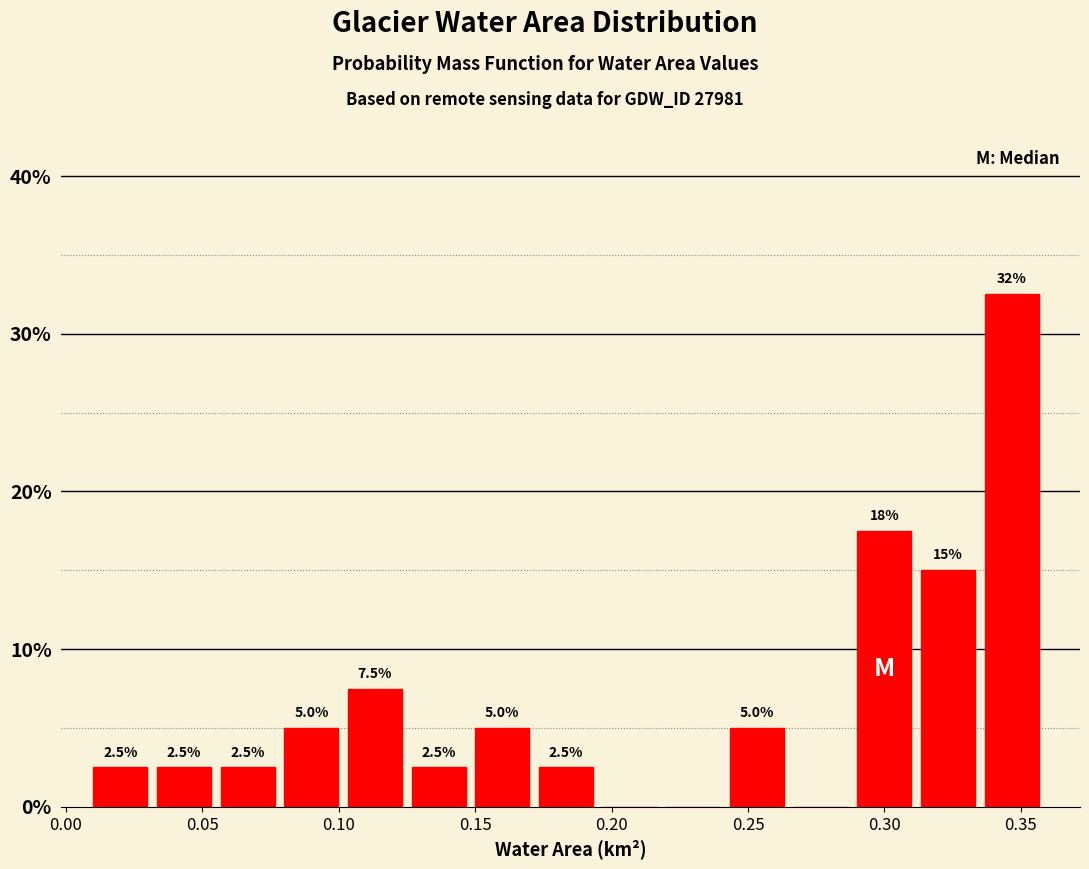

Which range on the x-axis has the tallest bar?

0.335 to 0.360